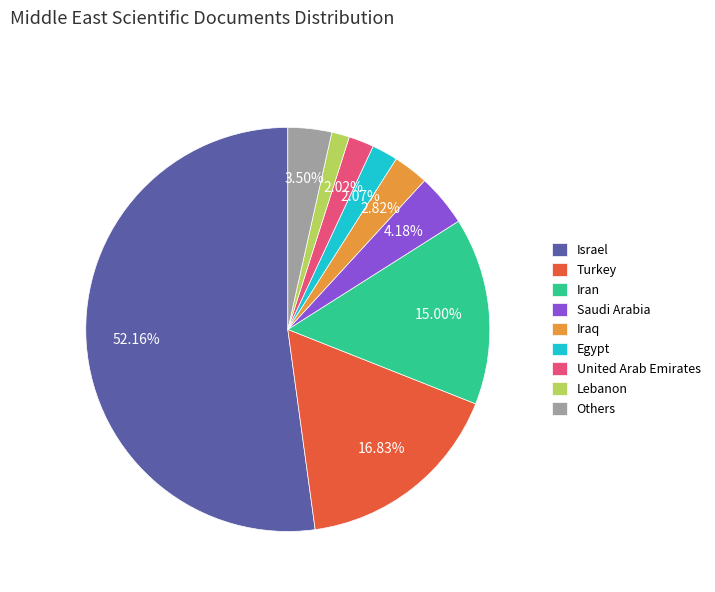

Which category accounts for the majority?

Israel